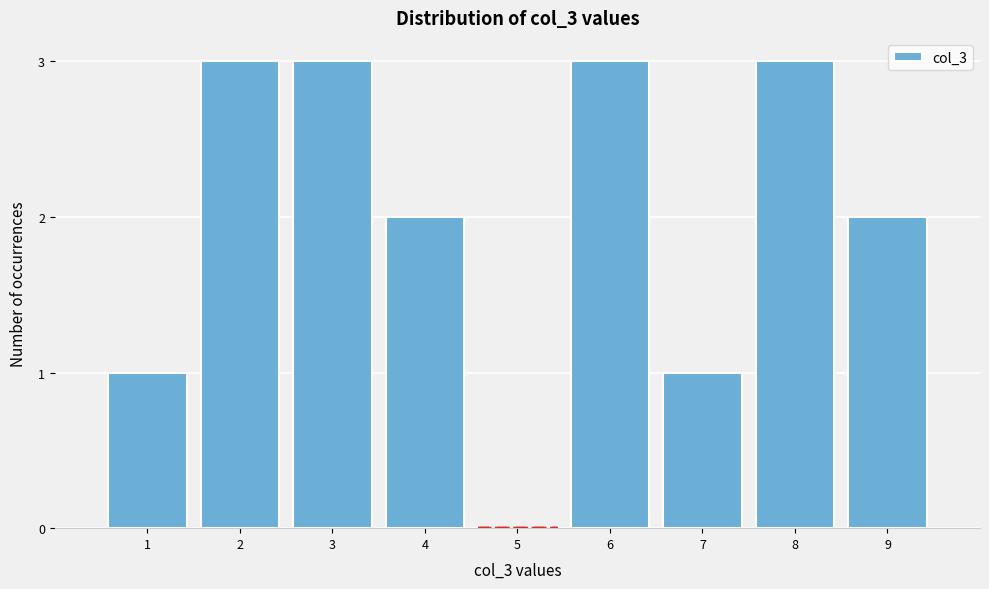

Reading right to left, transcribe all the data shown in this chart.

9=2	8=3	7=1	6=3	5=0	4=2	3=3	2=3	1=1